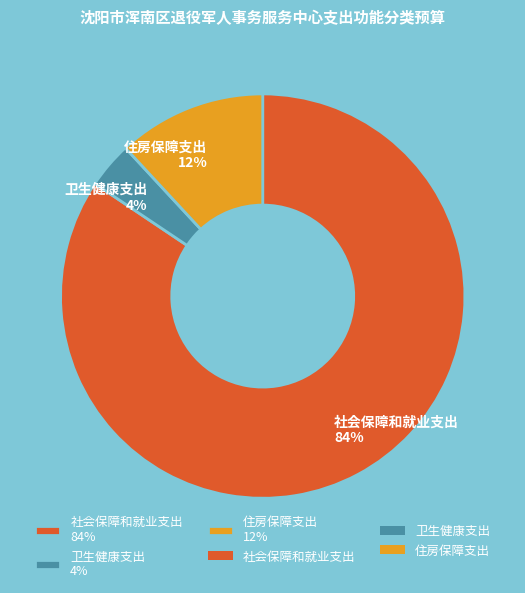

What is the largest slice in the pie chart?

社会保障和就业支出